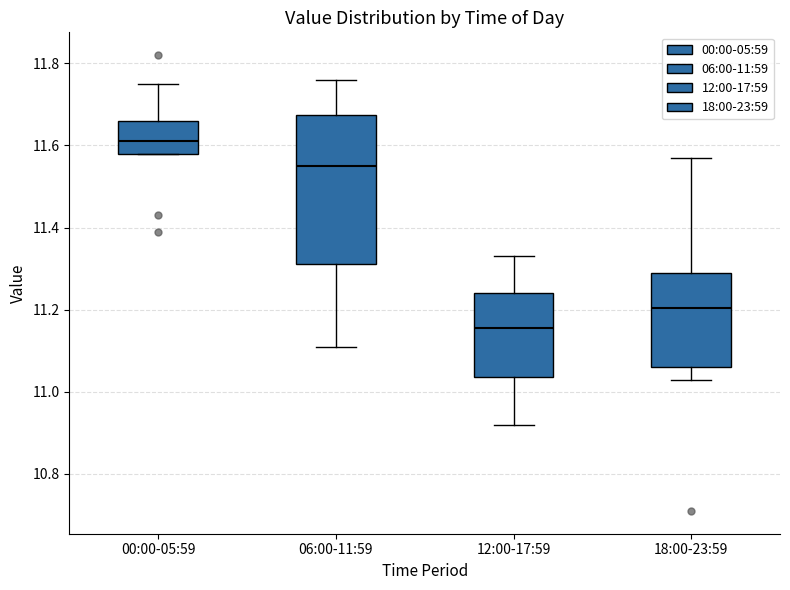

Reading left to right, read every box against the y-axis: the position of its median line, the range the box covers, and the ends of its whiskers. The values are not printed on the chart, so give them approximately, as read against the axis.

00:00-05:59: median 11.62, box 11.58 to 11.66, whiskers 11.58 to 11.76
06:00-11:59: median 11.56, box 11.32 to 11.68, whiskers 11.12 to 11.76
12:00-17:59: median 11.16, box 11.04 to 11.24, whiskers 10.92 to 11.34
18:00-23:59: median 11.20, box 11.06 to 11.30, whiskers 11.04 to 11.58